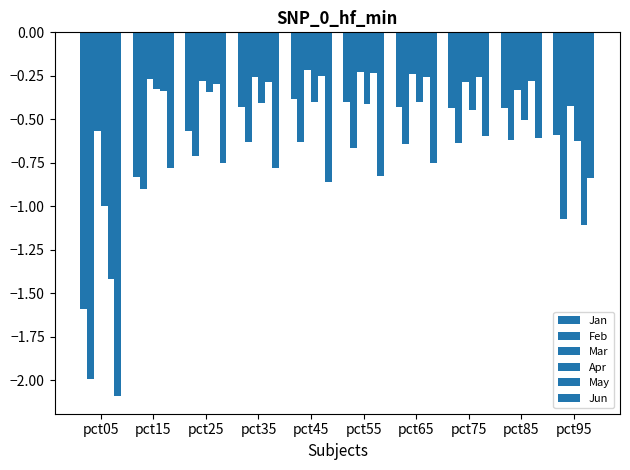

Reading left to right, what are all the values shown in this chart?

Jan: -1.6	-0.8	-0.6	-0.4	-0.4	-0.4	-0.4	-0.4	-0.4	-0.6
Feb: -2.0	-0.9	-0.7	-0.6	-0.6	-0.7	-0.6	-0.6	-0.6	-1.1
Mar: -0.6	-0.3	-0.3	-0.3	-0.2	-0.2	-0.2	-0.3	-0.3	-0.4
Apr: -1.0	-0.3	-0.3	-0.4	-0.4	-0.4	-0.4	-0.4	-0.5	-0.6
May: -1.4	-0.3	-0.3	-0.3	-0.3	-0.2	-0.3	-0.3	-0.3	-1.1
Jun: -2.1	-0.8	-0.8	-0.8	-0.9	-0.8	-0.8	-0.6	-0.6	-0.8